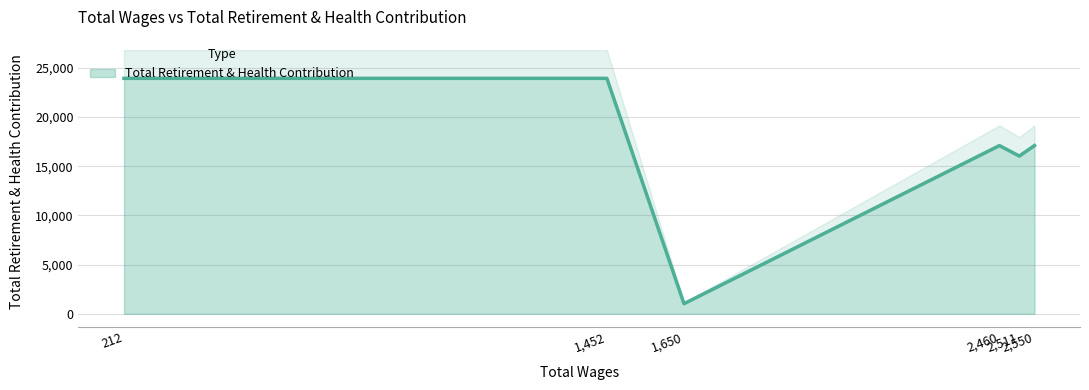

At which category does the chart reach its minimum across all series?

1650.0